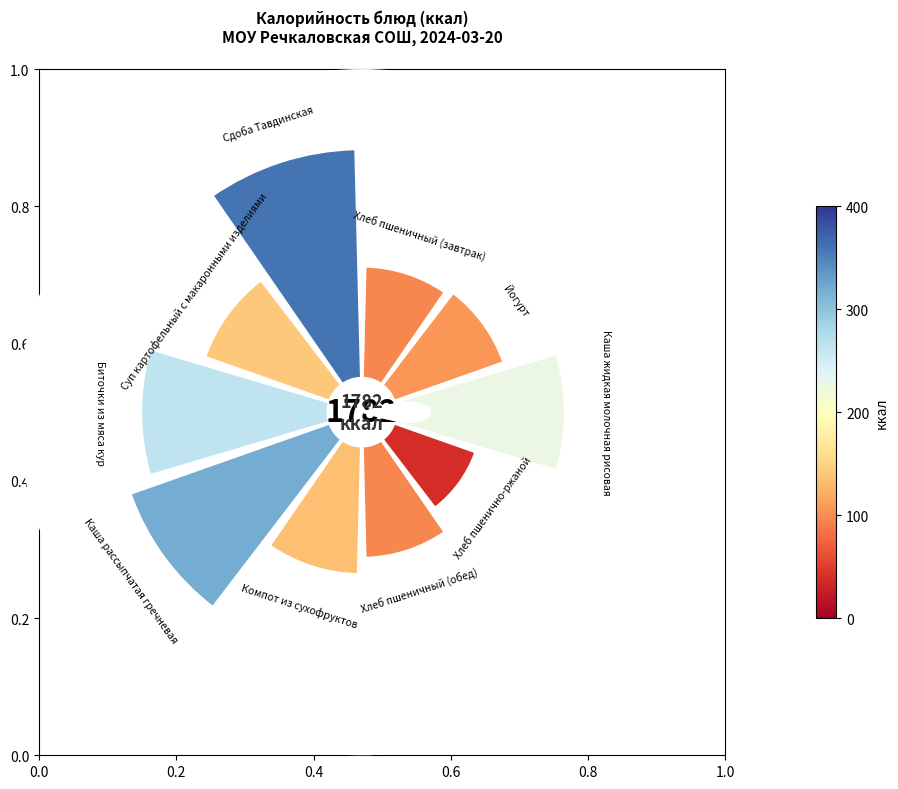

Rank the categories by value from lowest to highest.

Хлеб пшенично-ржаной, Хлеб пшеничный (завтрак), Хлеб пшеничный (обед), Йогурт, Компот из сухофруктов, Суп картофельный с макаронными изделиями, Каша жидкая молочная рисовая, Биточки из мяса кур, Каша рассыпчатая гречневая, Сдоба Тавдинская